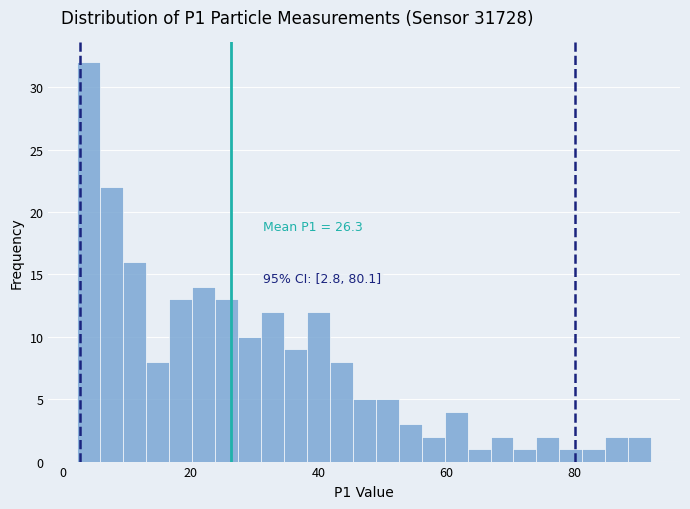

Around what value on the x-axis is the tallest bar? Give the approximate position of its centre, as read against the axis.

4